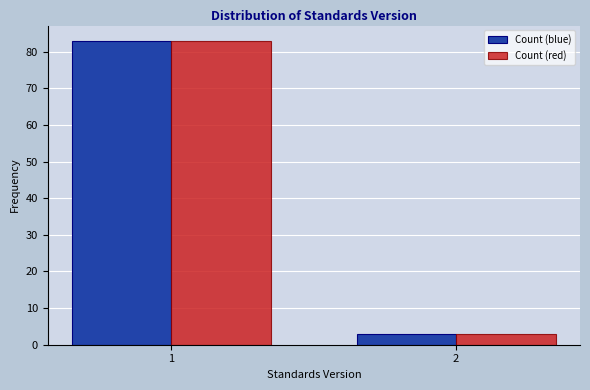

Reading left to right, what are all the values shown in this chart?

Count (blue): 1=83	2=3
Count (red): 1=83	2=3